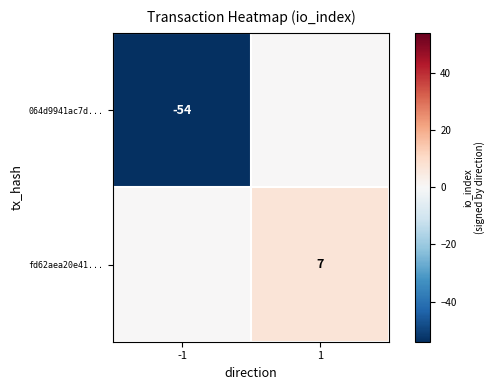

The value of fd62aea20e41... at 1 is 7. True or false?

True